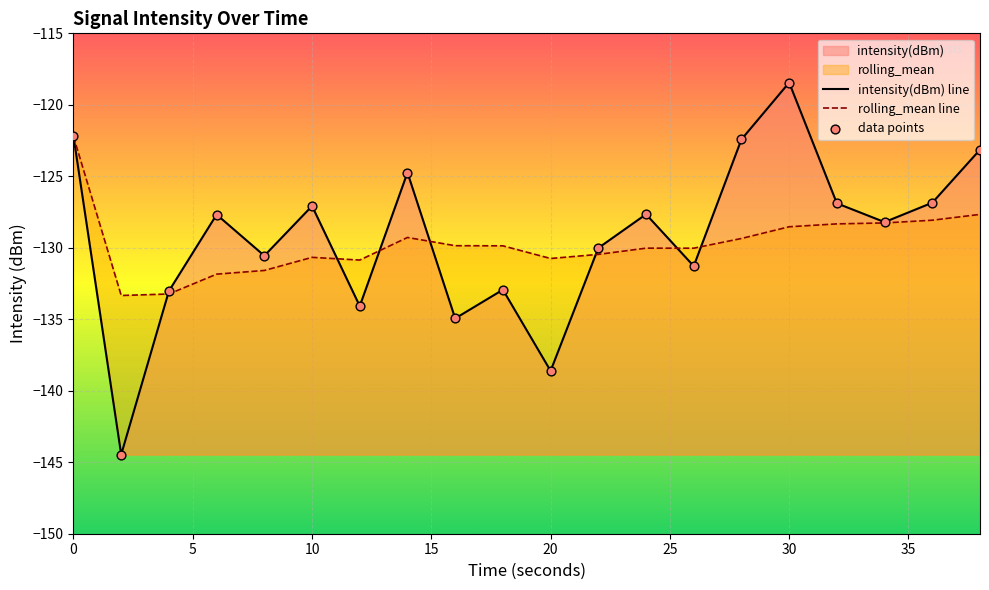

What is the lowest value of the intensity(dBm) line series?

-144.5